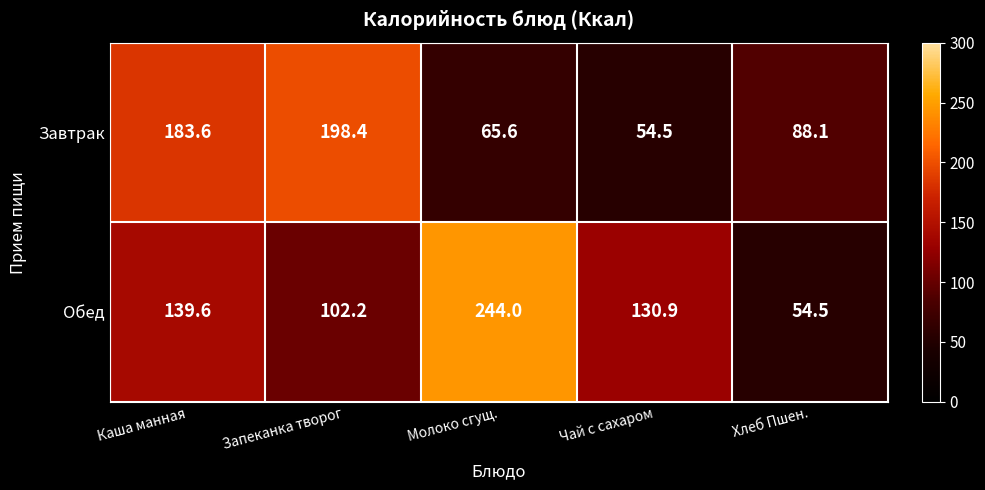

The Завтрак series shows 124.1 at Хлеб Пшен.. True or false?

False